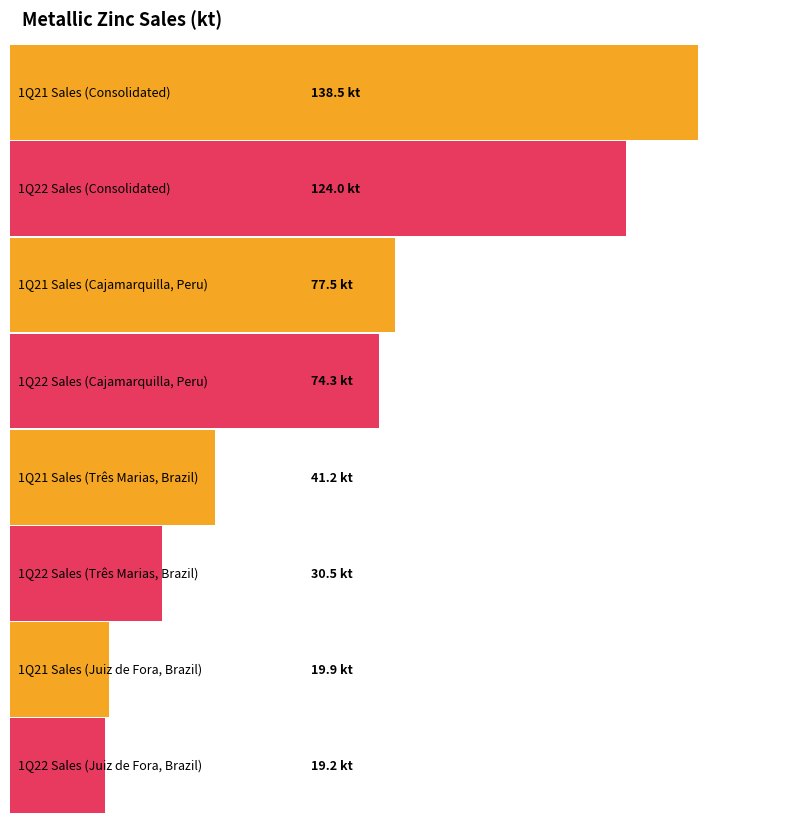

Reading left to right, list all the values displayed in this chart.

1Q21: 138.5	77.5	41.2	19.9
1Q22: 124.0	74.3	30.5	19.2